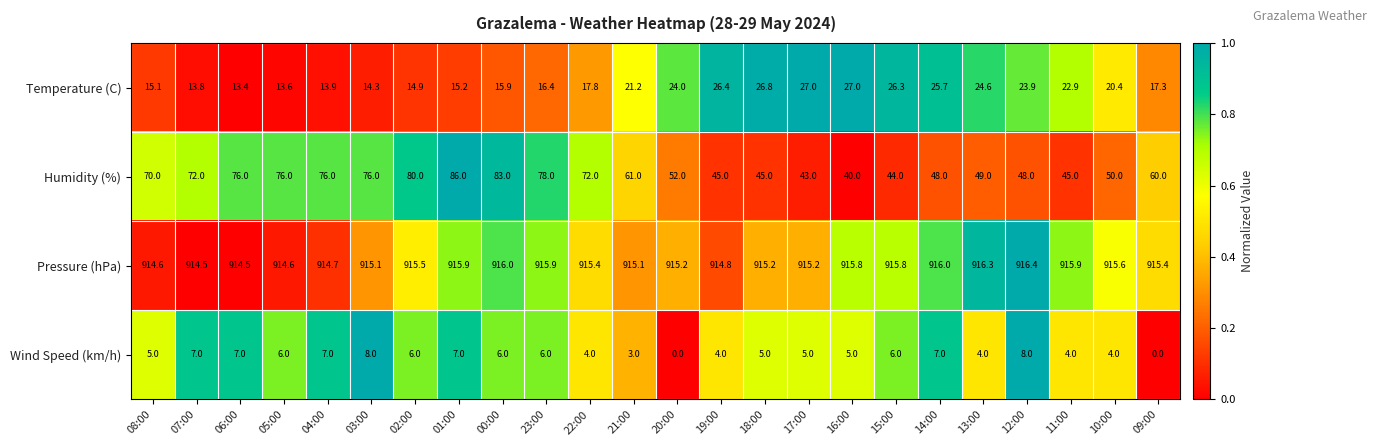

At which label does Pressure (hPa) reach its peak?

12:00